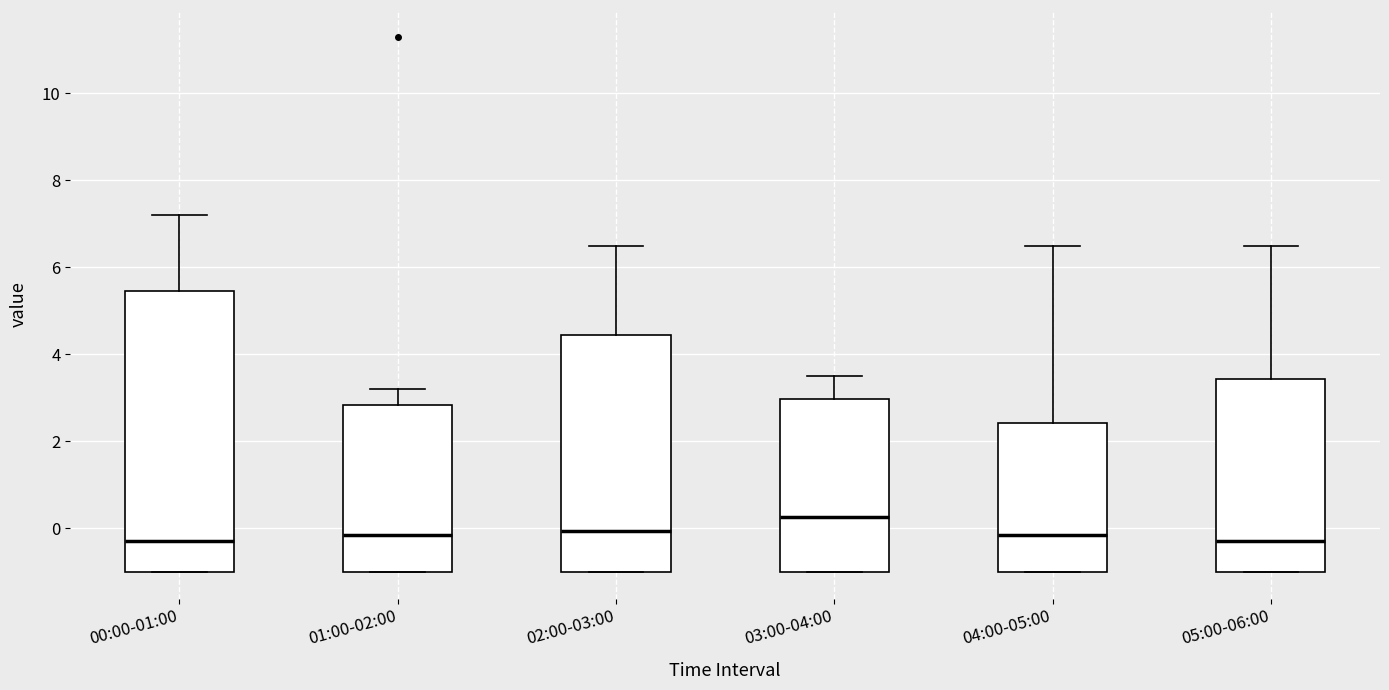

Reading left to right, read every box against the y-axis: the position of its median line, the range the box covers, and the ends of its whiskers. The values are not printed on the chart, so give them approximately, as read against the axis.

00:00-01:00: median -0.2, box -1.0 to 5.4, whiskers -1.0 to 7.2
01:00-02:00: median -0.2, box -1.0 to 2.8, whiskers -1.0 to 3.2
02:00-03:00: median 0.0, box -1.0 to 4.4, whiskers -1.0 to 6.6
03:00-04:00: median 0.2, box -1.0 to 3.0, whiskers -1.0 to 3.6
04:00-05:00: median -0.2, box -1.0 to 2.4, whiskers -1.0 to 6.6
05:00-06:00: median -0.2, box -1.0 to 3.4, whiskers -1.0 to 6.6